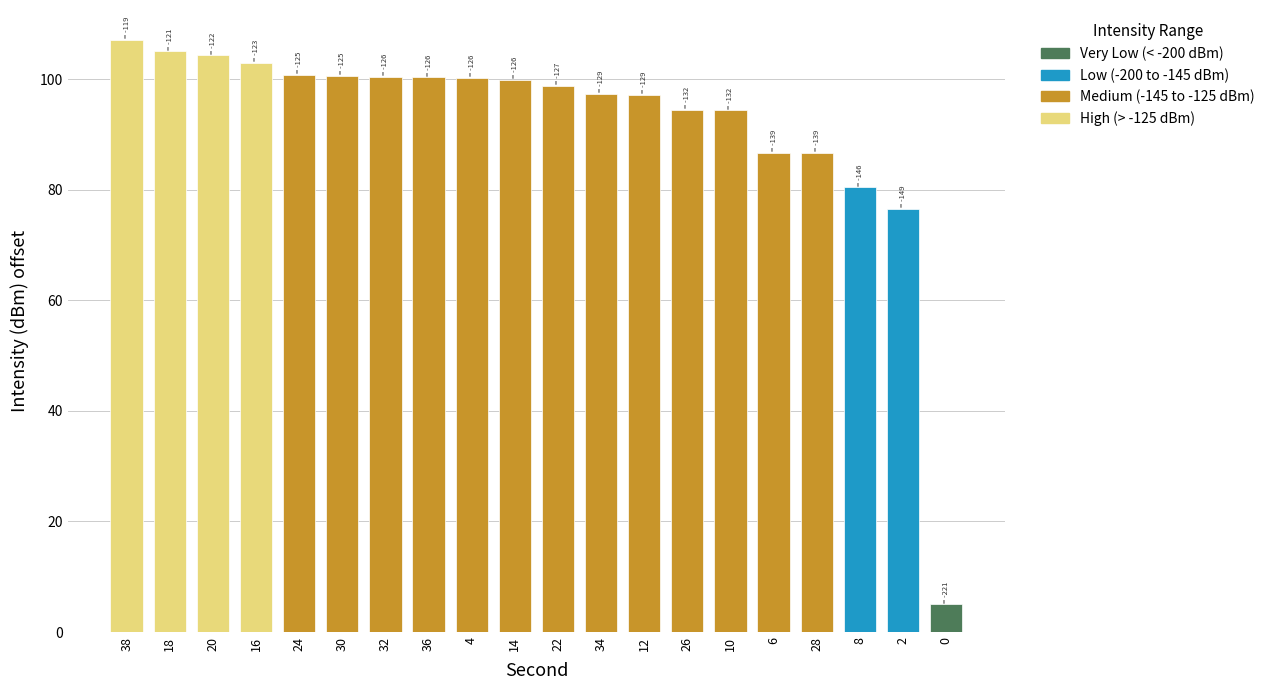

What is the approximate value at 32?

100.4